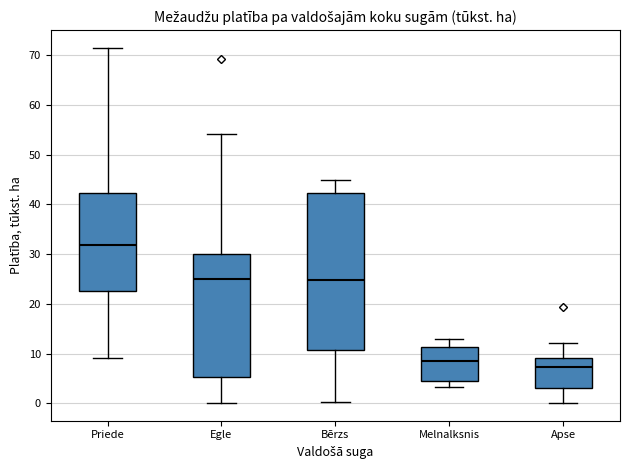

Reading left to right, transcribe this box plot: for each box, give where its median line is, the range the box spans, and where its two whiskers end, as read against the y-axis. The values are not printed on the chart, so give them approximately, as read against the axis.

Priede: median 32, box 23 to 42, whiskers 9 to 71
Egle: median 25, box 5 to 30, whiskers 0 to 54
Bērzs: median 25, box 11 to 42, whiskers 0 to 45
Melnalksnis: median 8, box 4 to 11, whiskers 3 to 13
Apse: median 7, box 3 to 9, whiskers 0 to 12